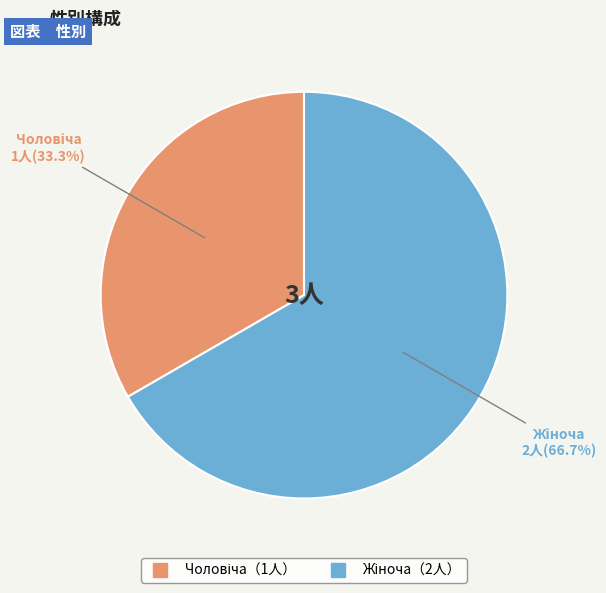

Is there a majority slice in this chart?

Yes